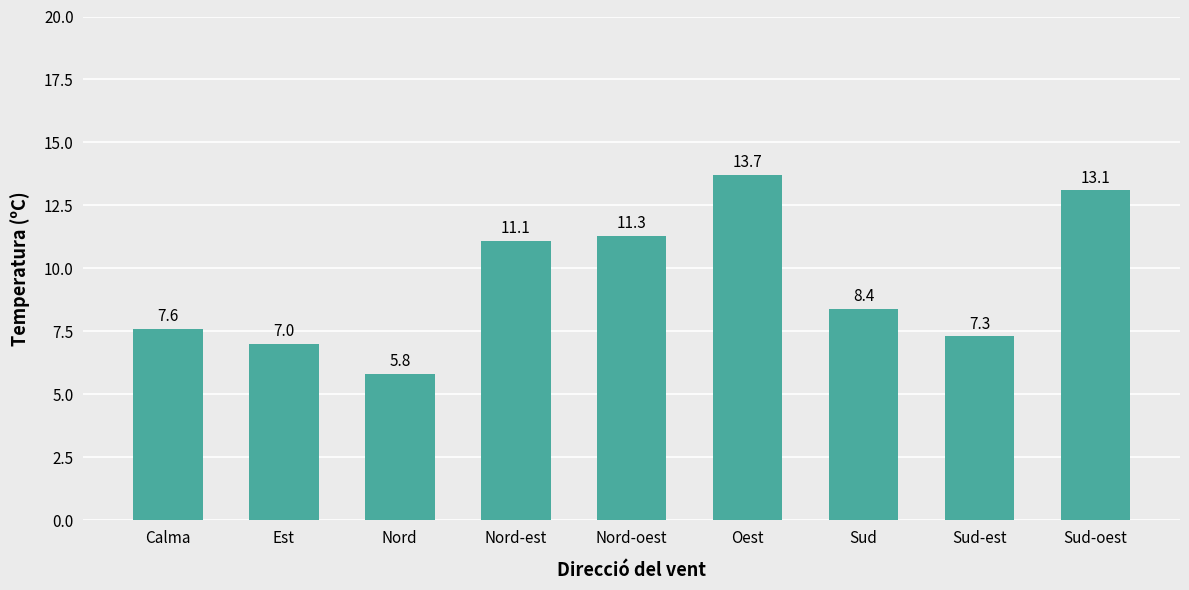

Reading right to left, transcribe all the data shown in this chart.

13.1	7.3	8.4	13.7	11.3	11.1	5.8	7.0	7.6